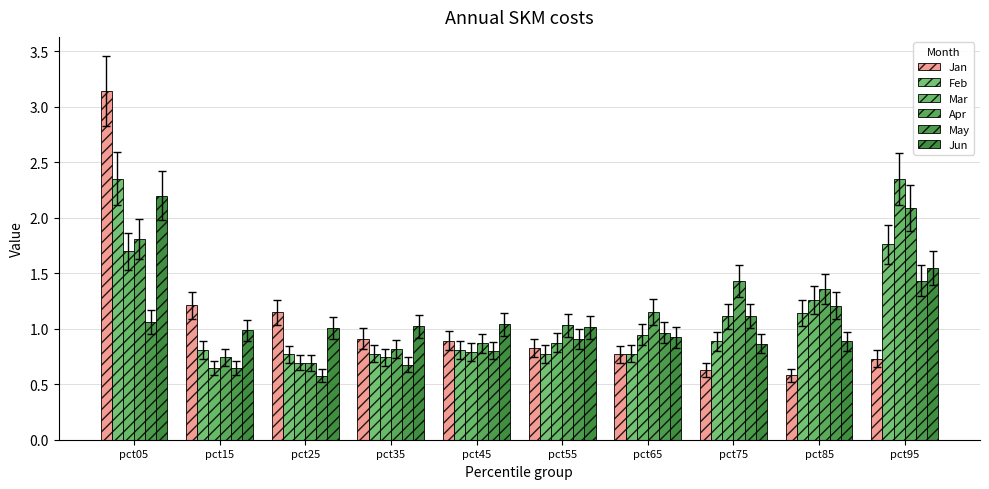

At pct45, list the series in order from smallest to largest.

Mar, May, Feb, Apr, Jan, Jun